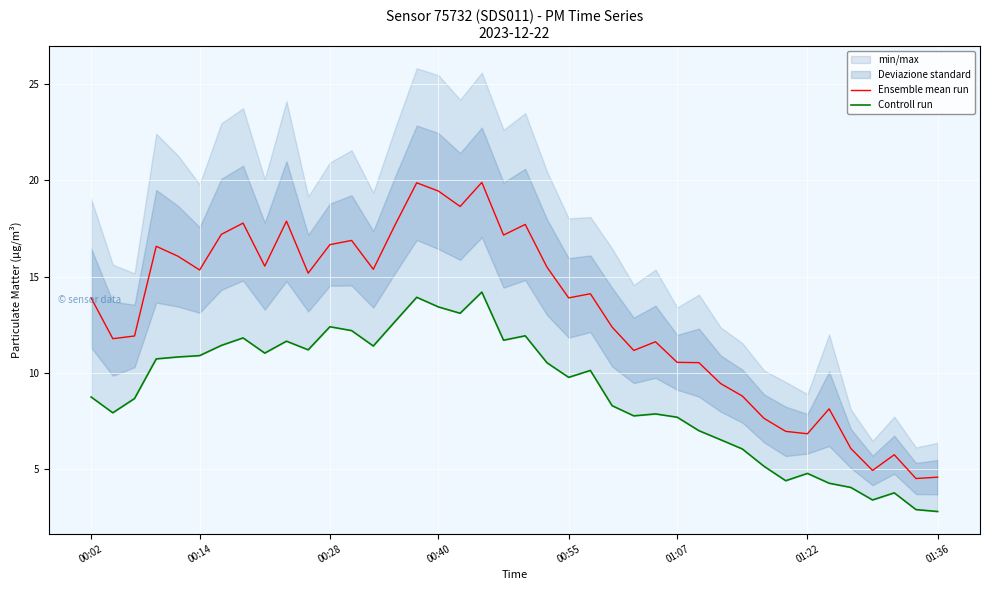

How many lines are shown in the chart?

2